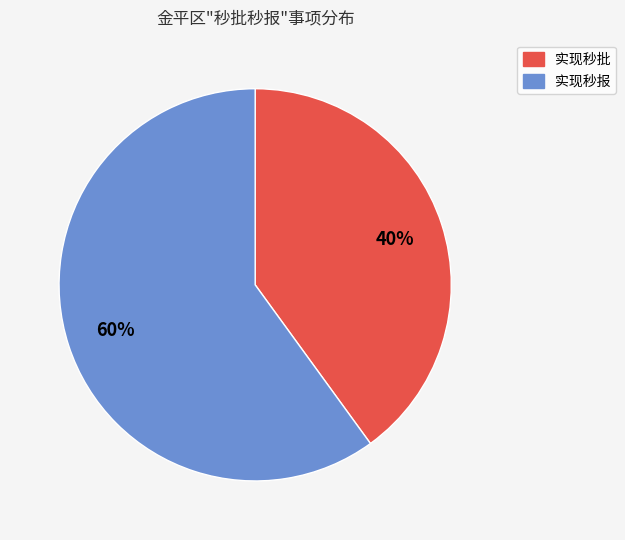

To the nearest percent, what is the difference between the largest and smallest slice percentages?

20%